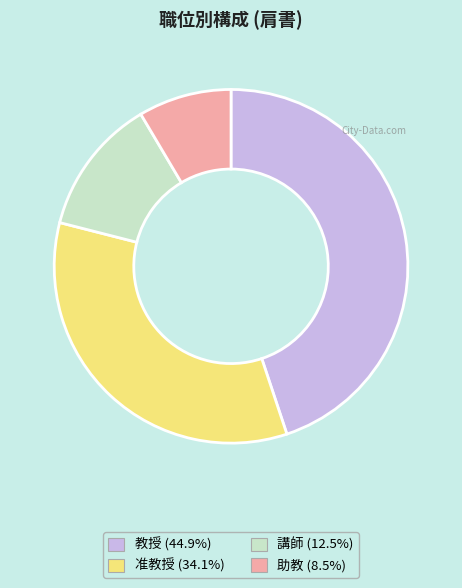

Combined, do 准教授 (34.1%) and 教授 (44.9%) account for over 50%?

Yes